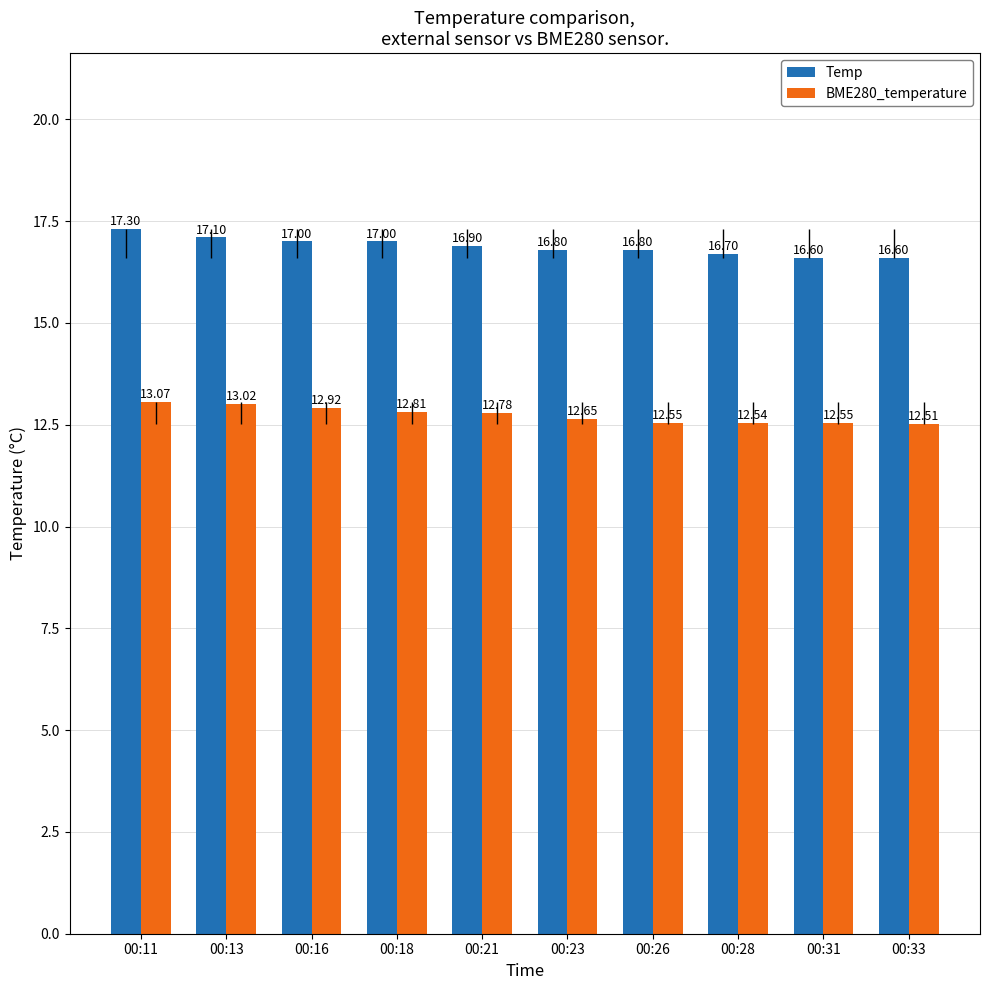

What is the approximate value of BME280_temperature at 00:28?

12.5